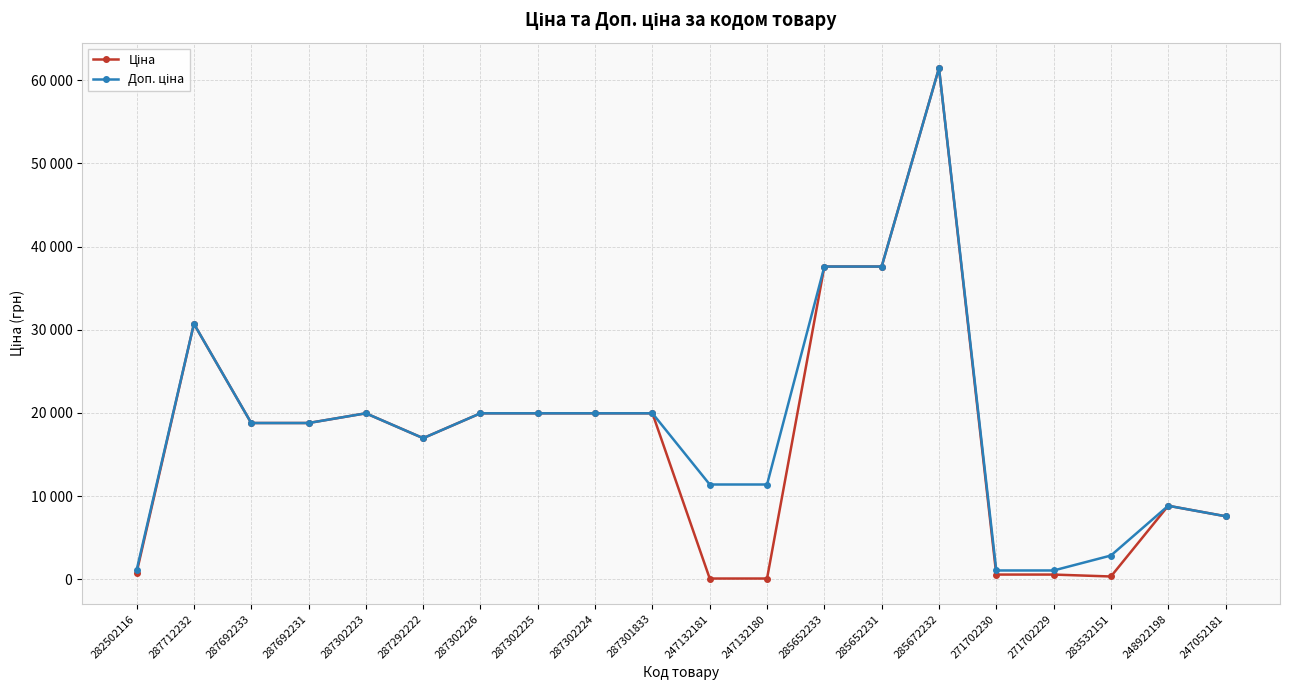

Is this an area chart (filled region under the line)?

No